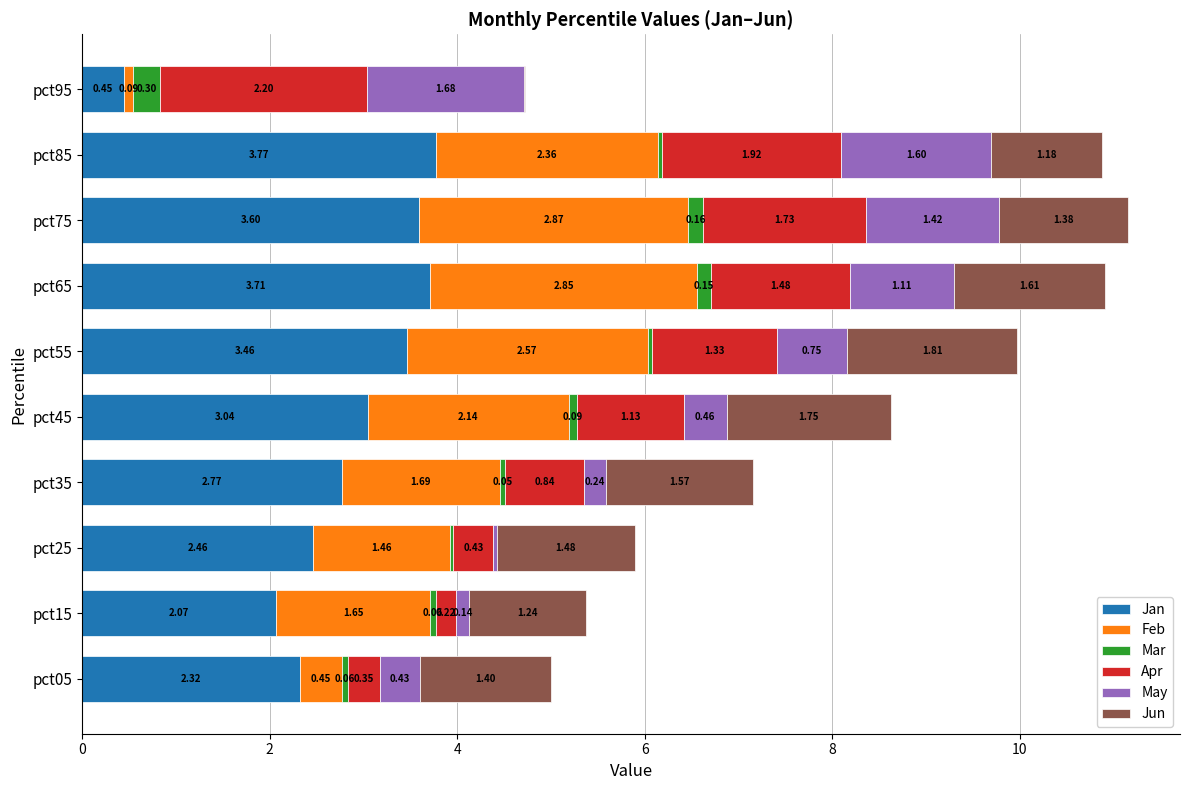

At which category is the sum across all series the highest?

pct75